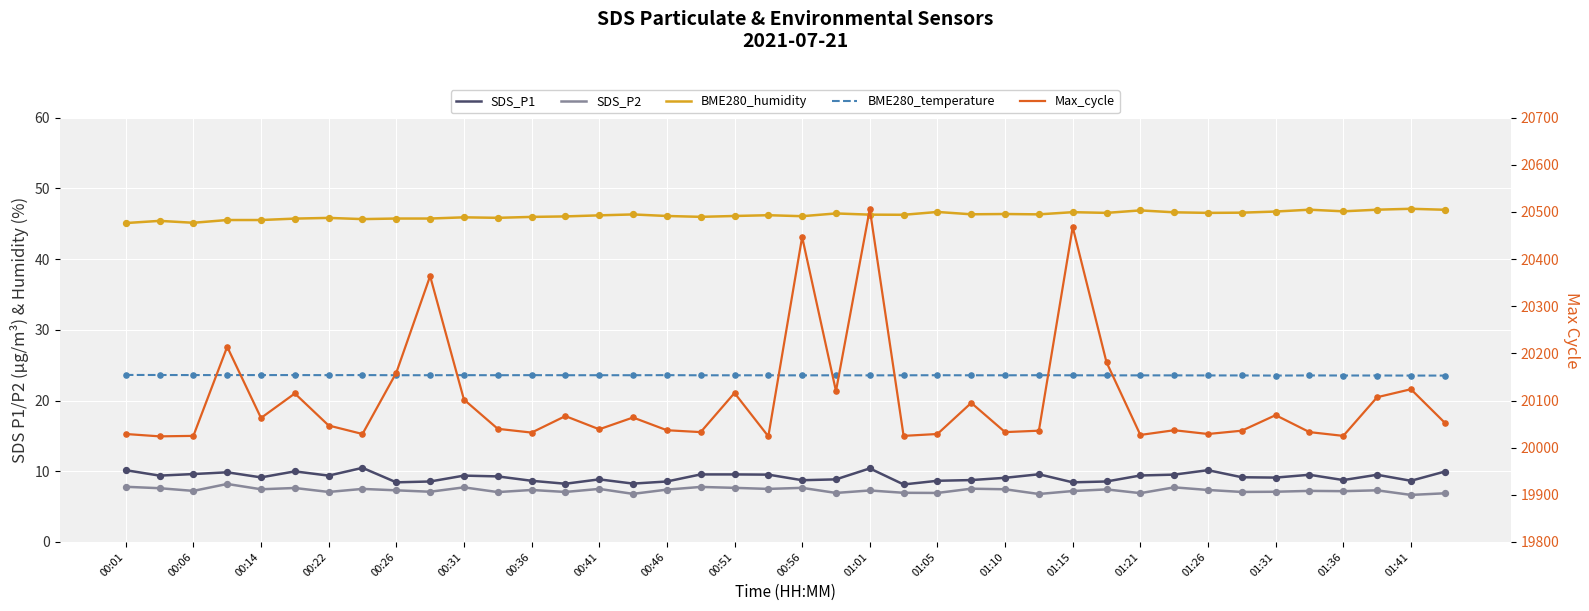

Is the value of BME280_humidity at 01:41 greater than the value of Max_cycle at 01:26?

No